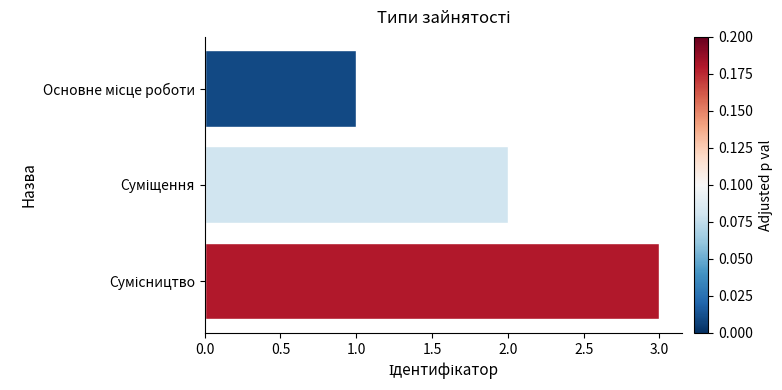

What is the difference between the second highest and minimum values?

1